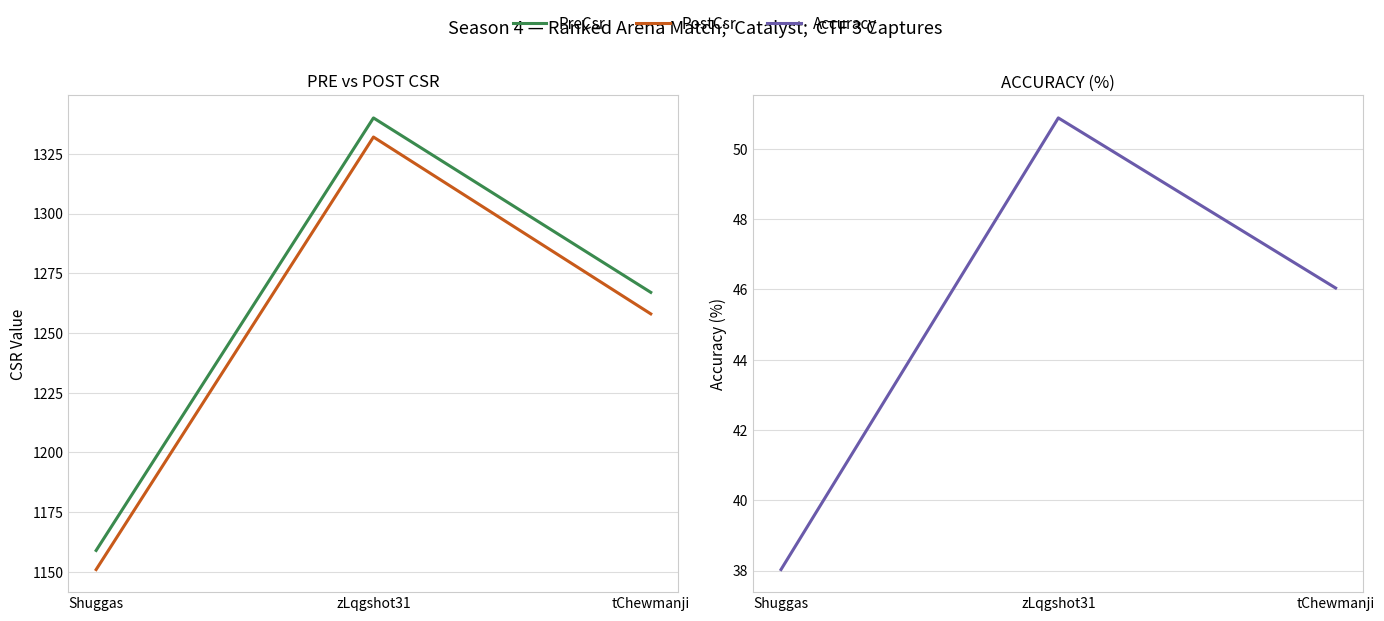

What position from the right is Shuggas?

3